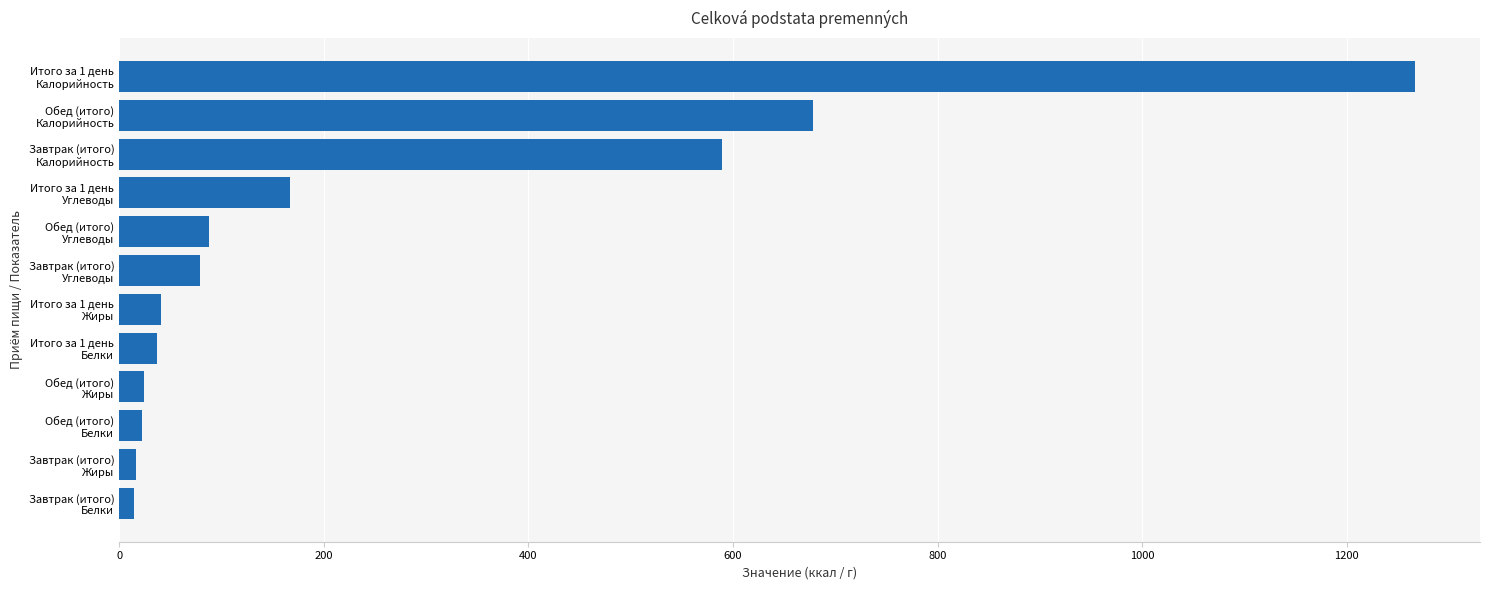

What is the maximum value shown in the chart?

1266.9